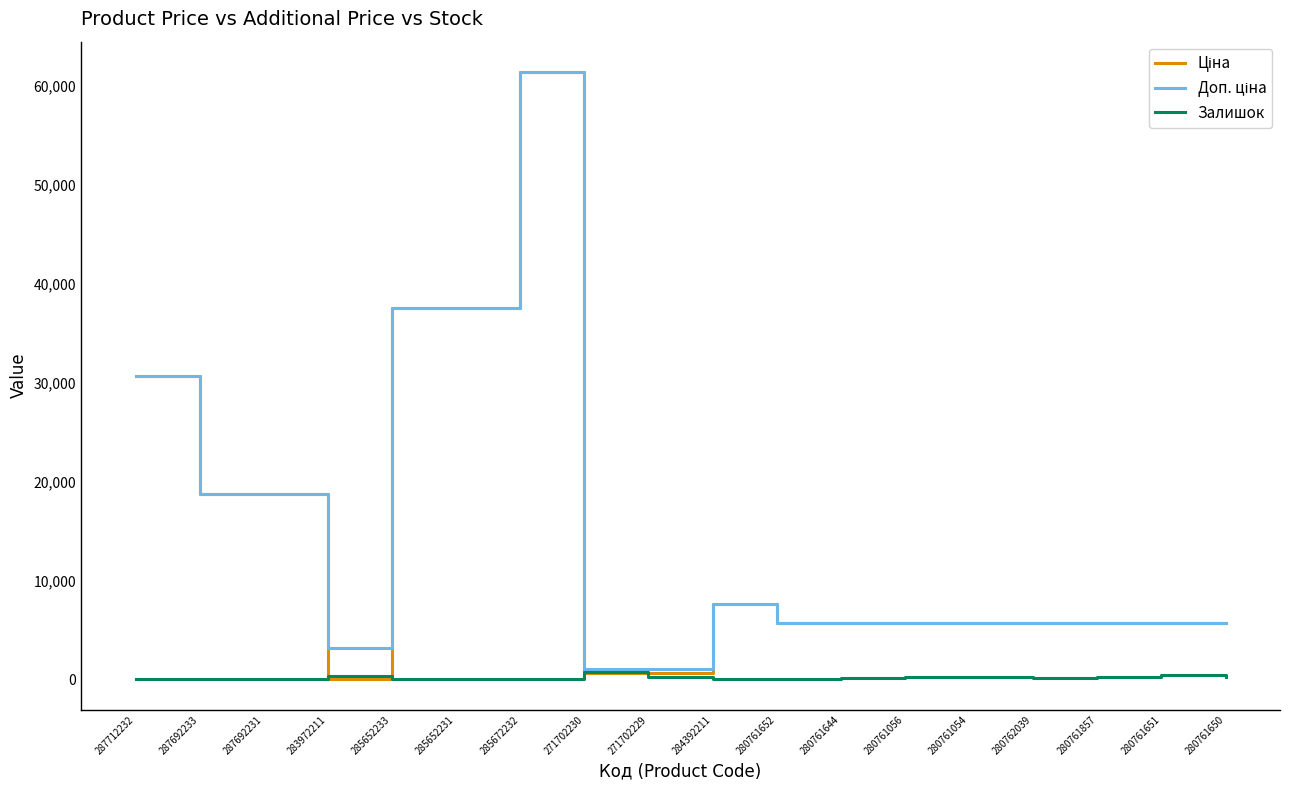

What is the difference between the highest and lowest values at 287712232?

30717.1